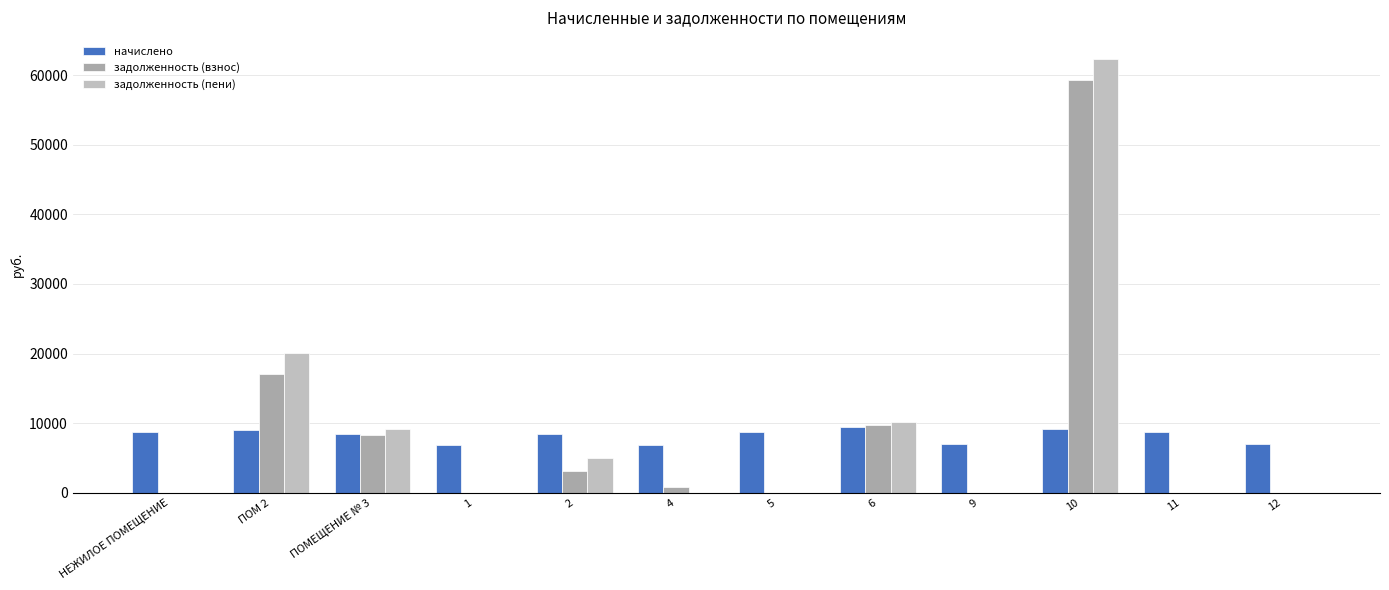

Read the задолженность (взнос) value at 4.

764.2